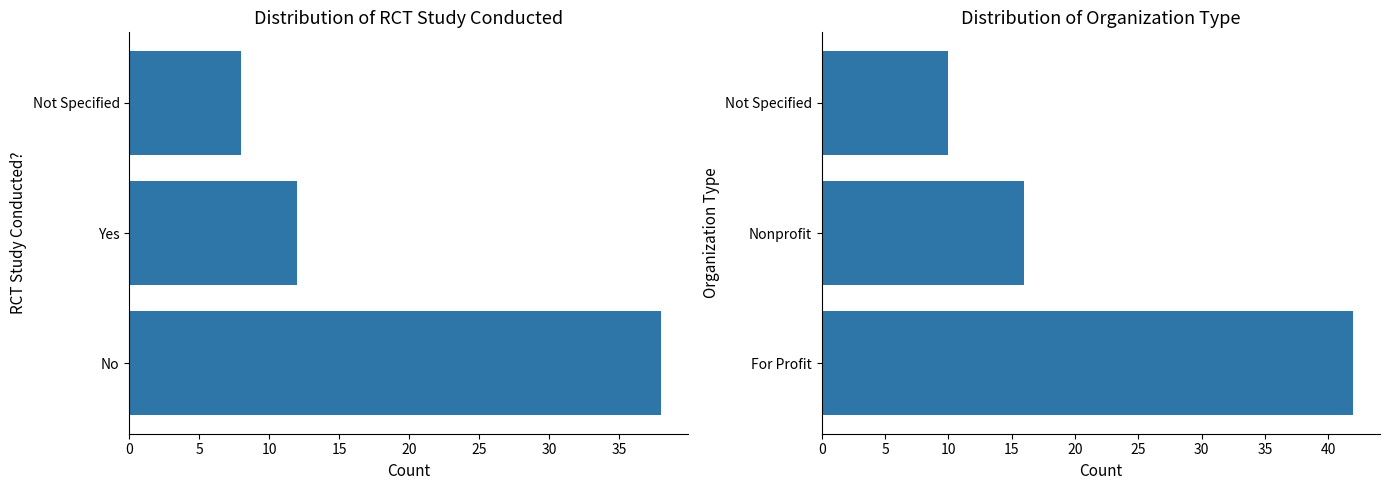

Reading right to left, extract all data points from this chart.

RCT Count: 8	12	38
Org Type Count: 10	16	42